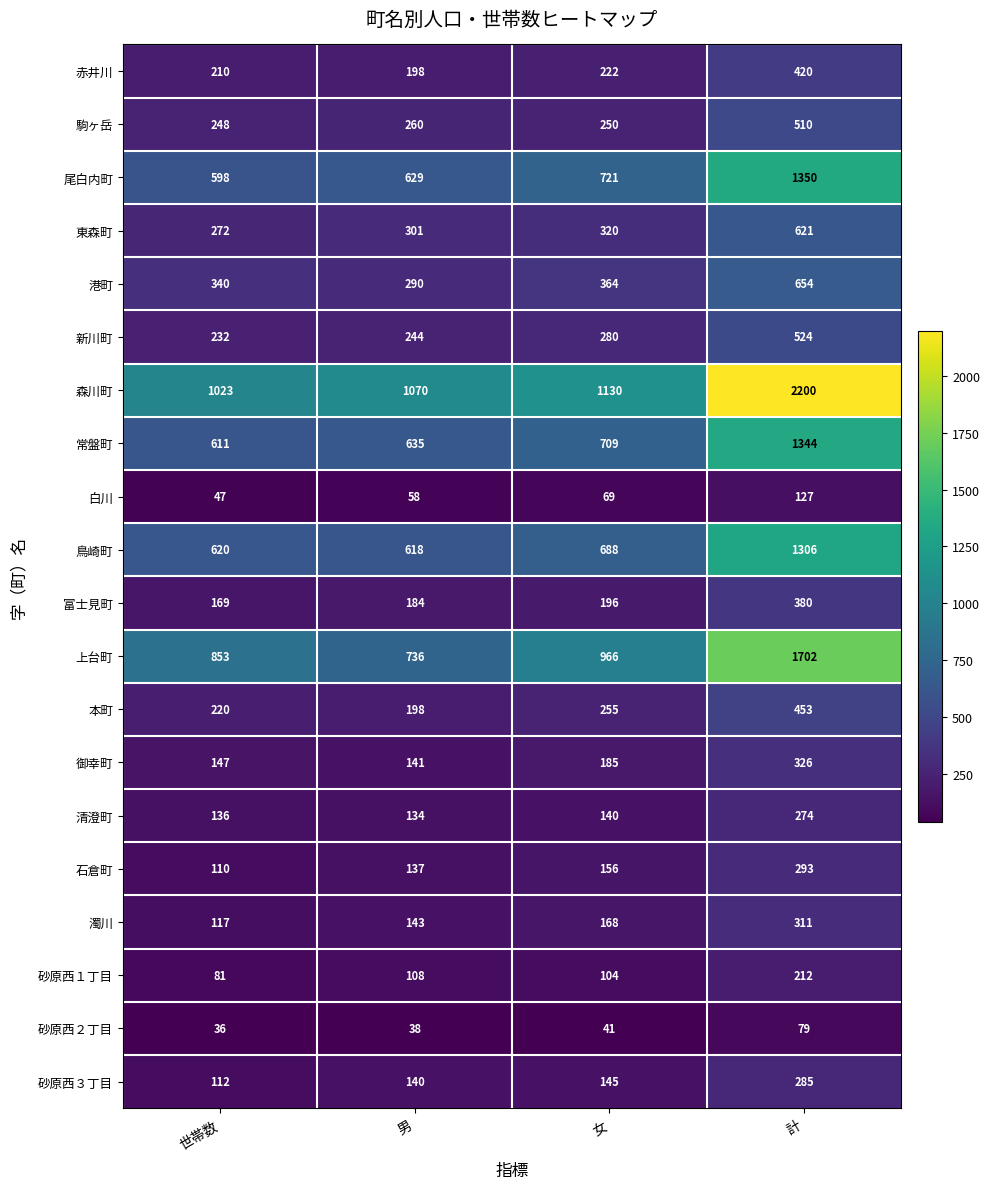

What is the difference between the highest and lowest values at 女?

1089